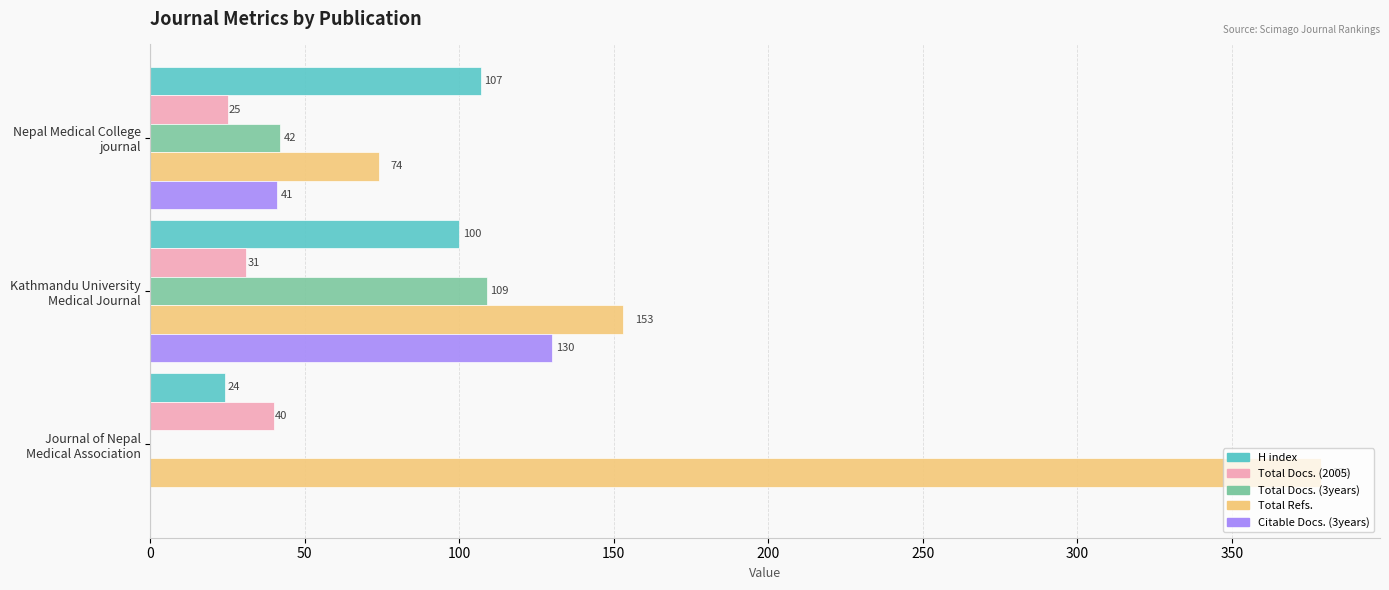

Which series has the largest total across all categories?

Total Refs.